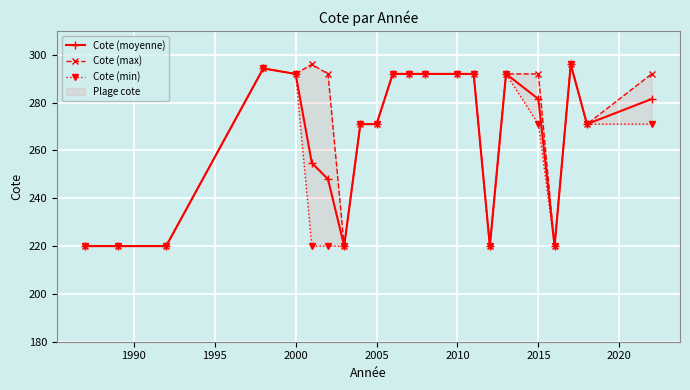

How many values in the Cote (max) series are below 292?

9